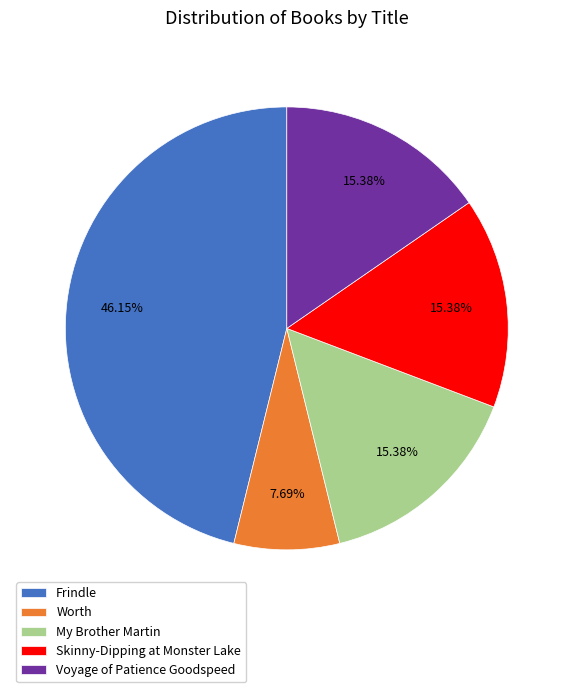

Combined, do Worth and Skinny-Dipping at Monster Lake account for over 50%?

No